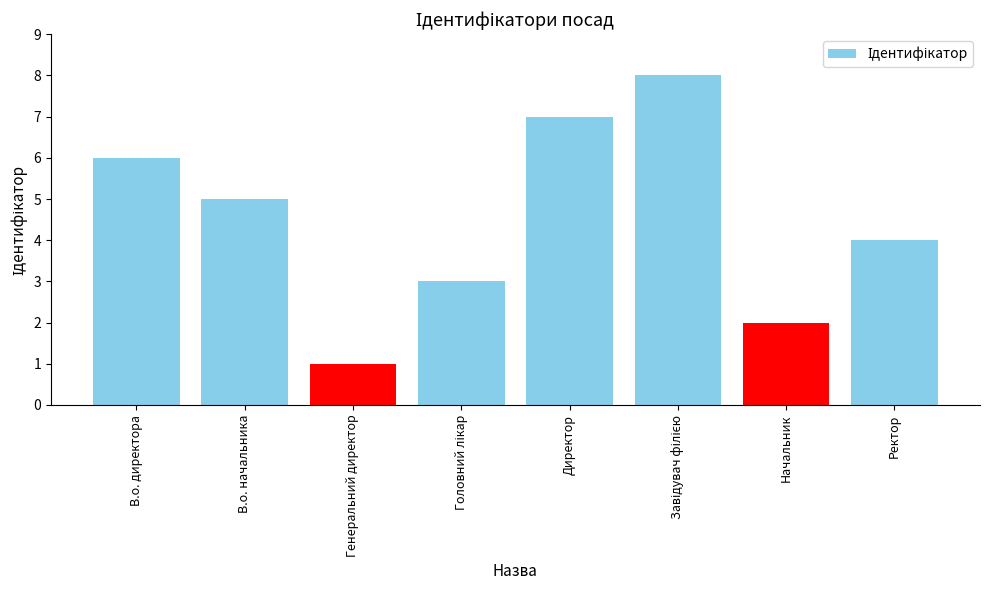

The value at В.о. начальника is 1. True or false?

False